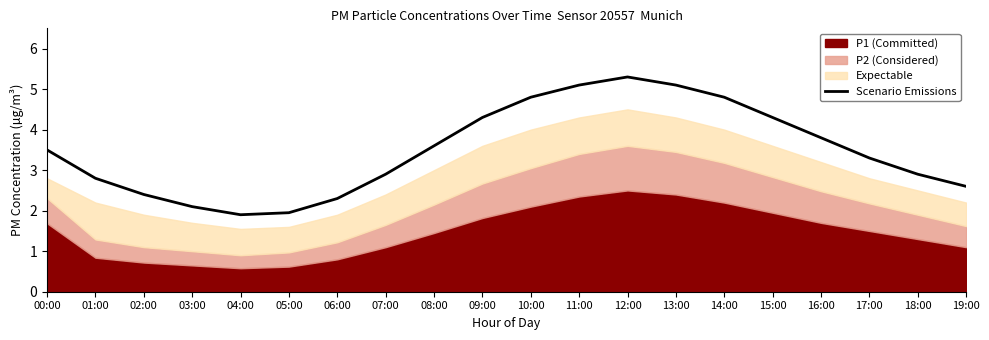

List the labels in order of value, smallest first.

04:00, 05:00, 03:00, 06:00, 02:00, 19:00, 01:00, 07:00, 18:00, 17:00, 00:00, 08:00, 16:00, 09:00, 15:00, 10:00, 14:00, 11:00, 13:00, 12:00